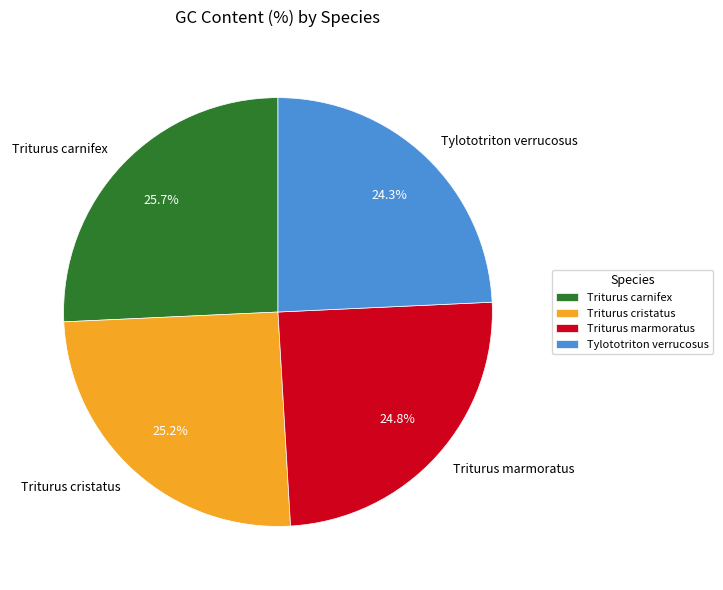

Combined, do Triturus carnifex and Triturus cristatus account for over 50%?

Yes